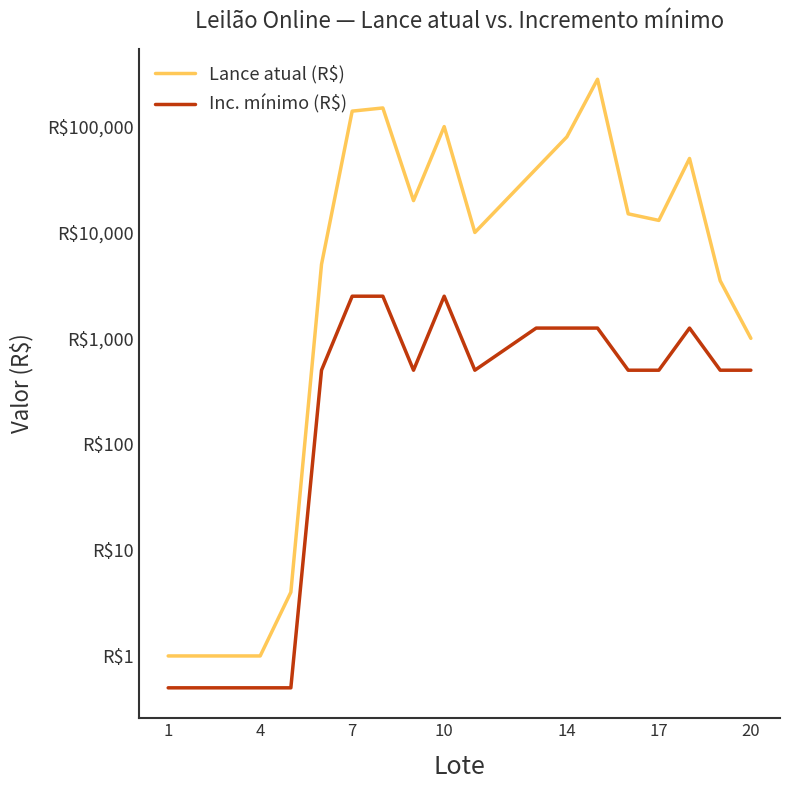

What is the total value across all series at 1?

1.5